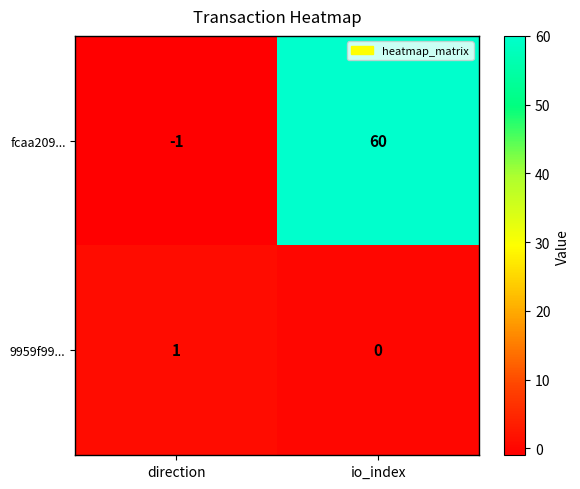

At which label does fcaa209... reach its minimum?

direction